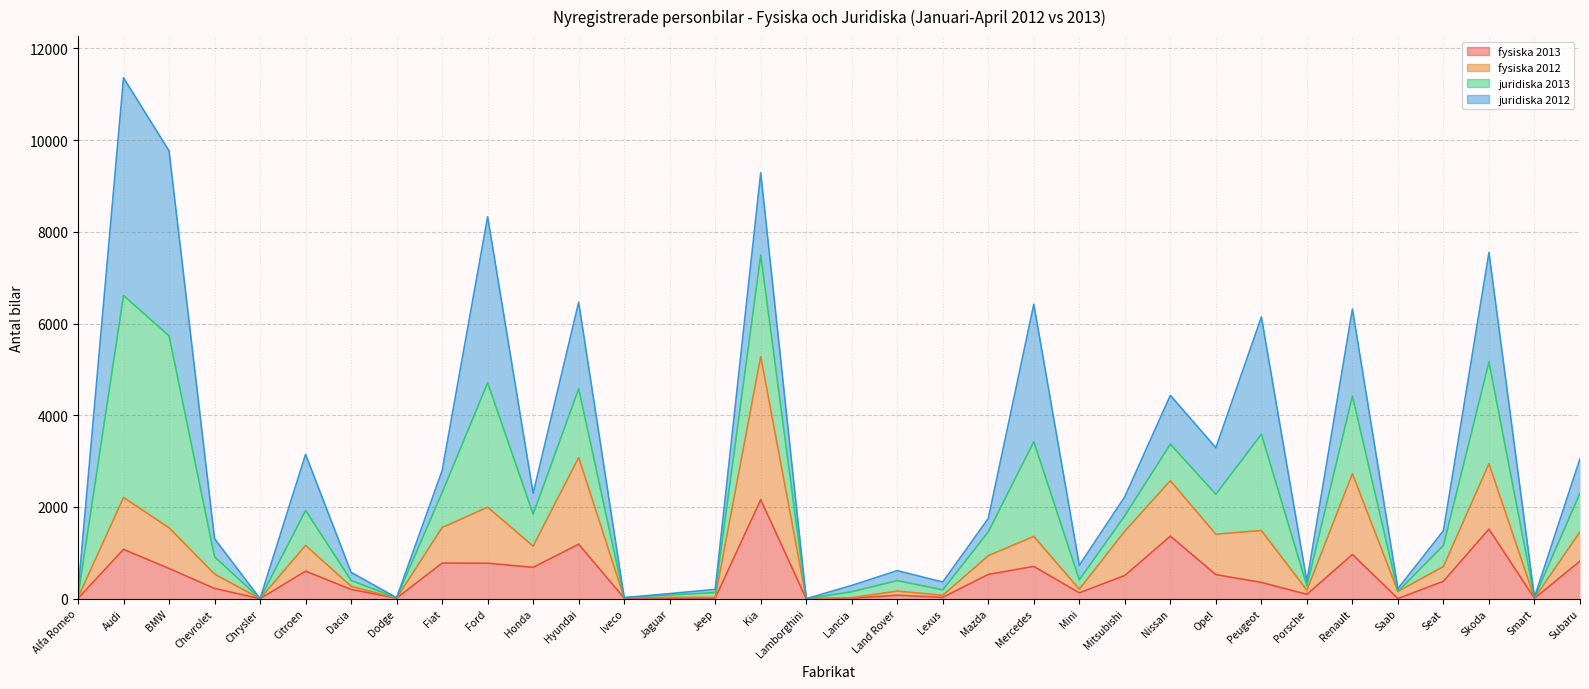

Does the chart have visible grid lines?

Yes